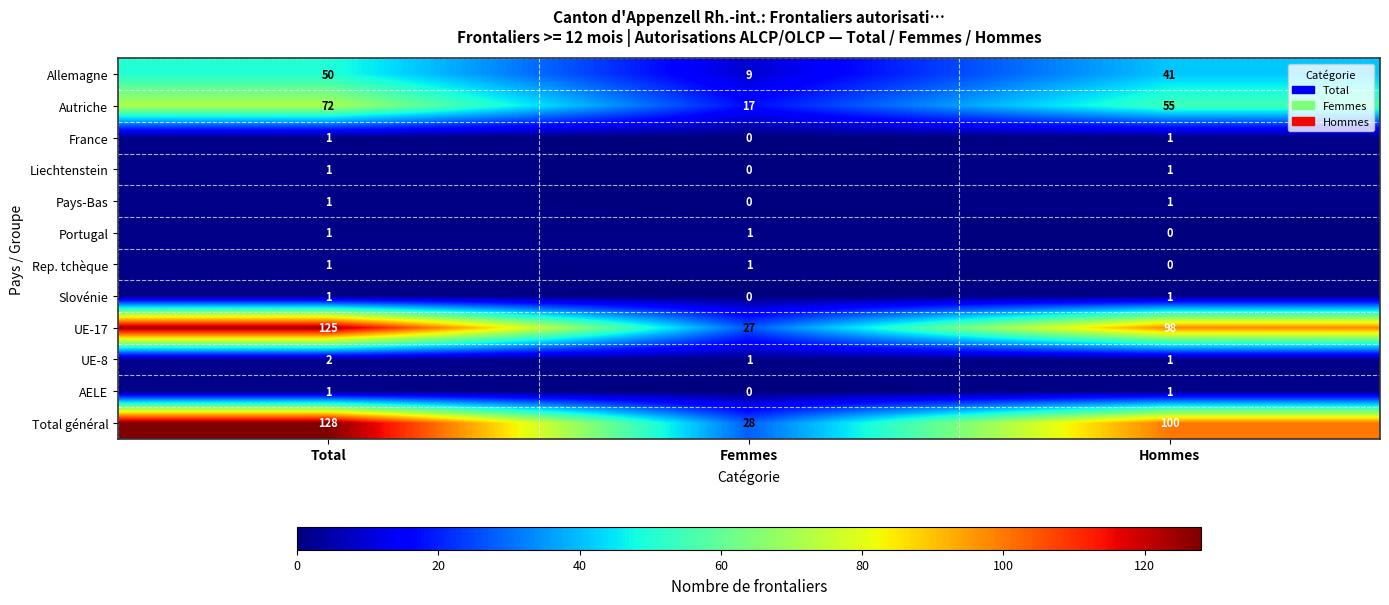

How many positive values does the AELE series have?

2